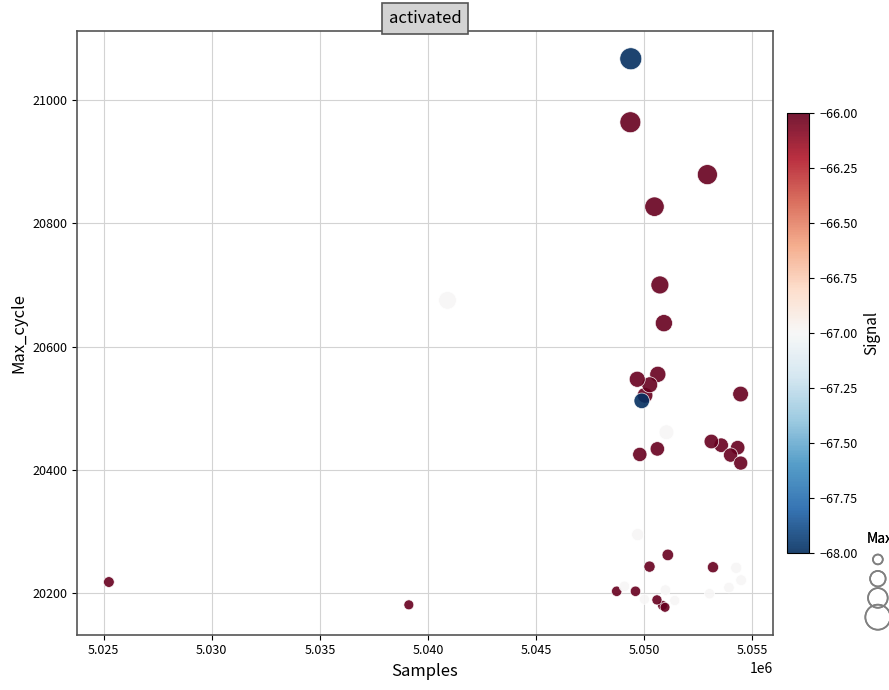

What Y value in the scatter plot is closest to 20622?

20638